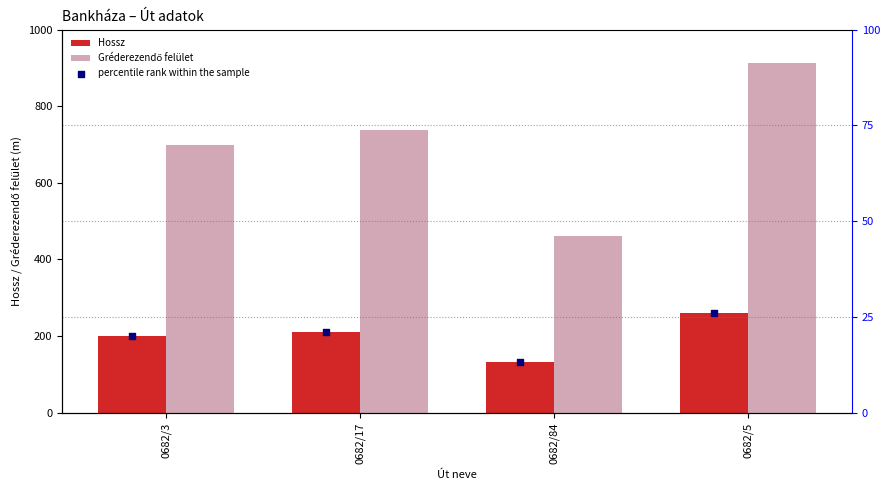

What is the difference between the maximum and second lowest values in the Hossz series?

61.0